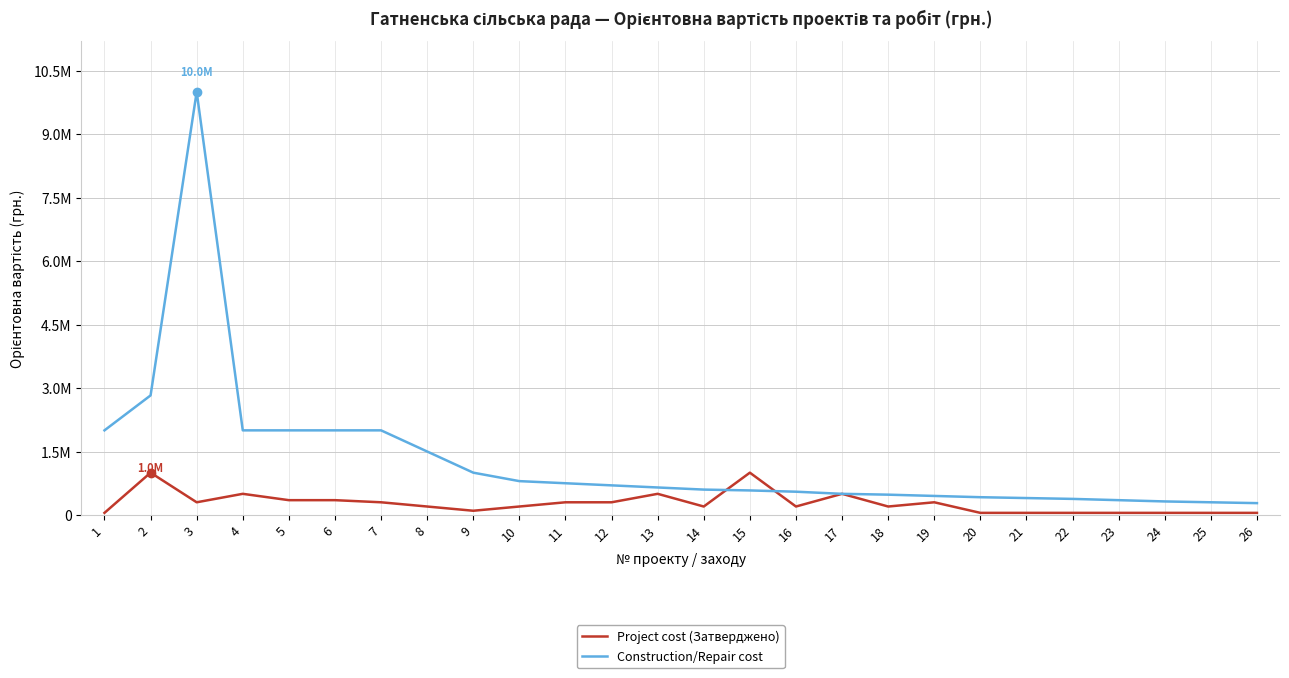

Where is the first local maximum for Project cost (Затверджено)?

2